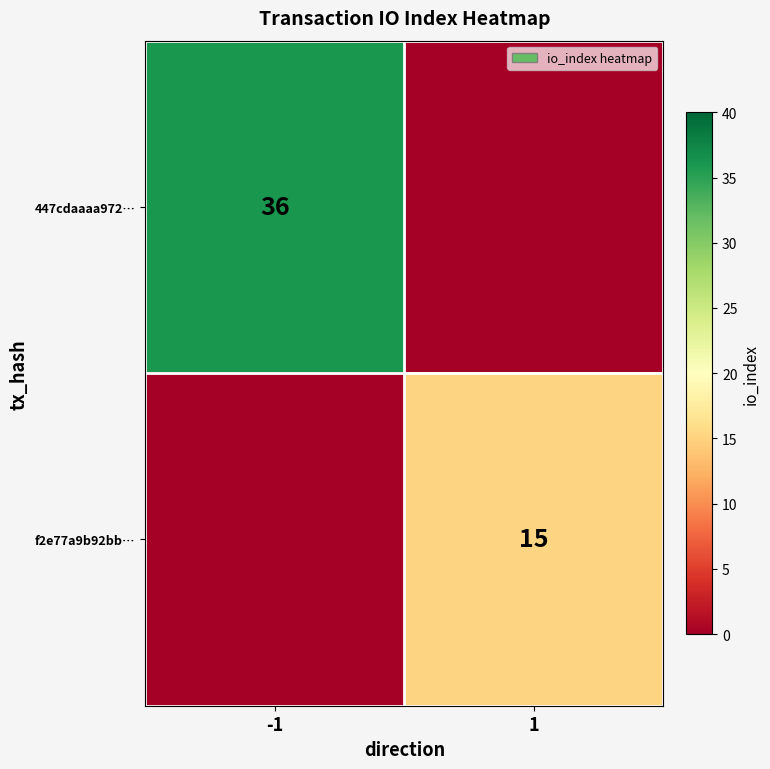

The 447cdaaaa972… series shows 55 at -1. True or false?

False